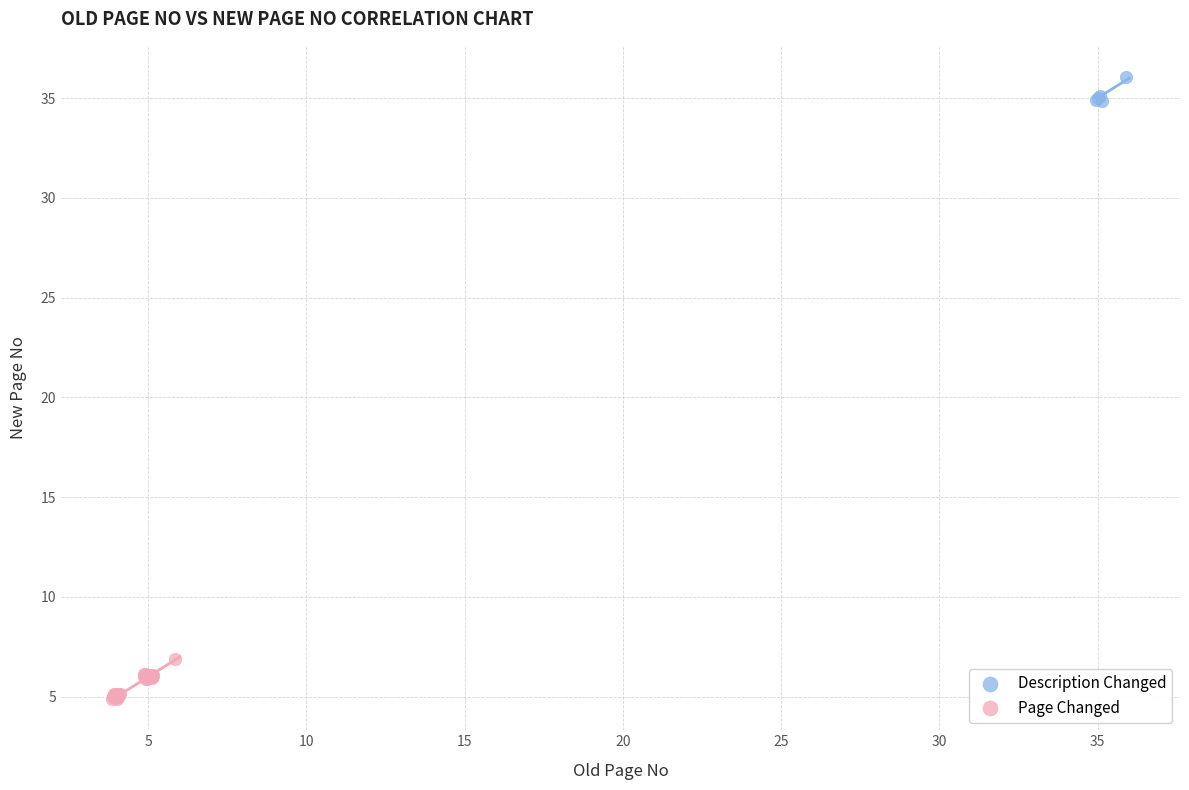

Which series reaches the maximum Y coordinate?

Description Changed